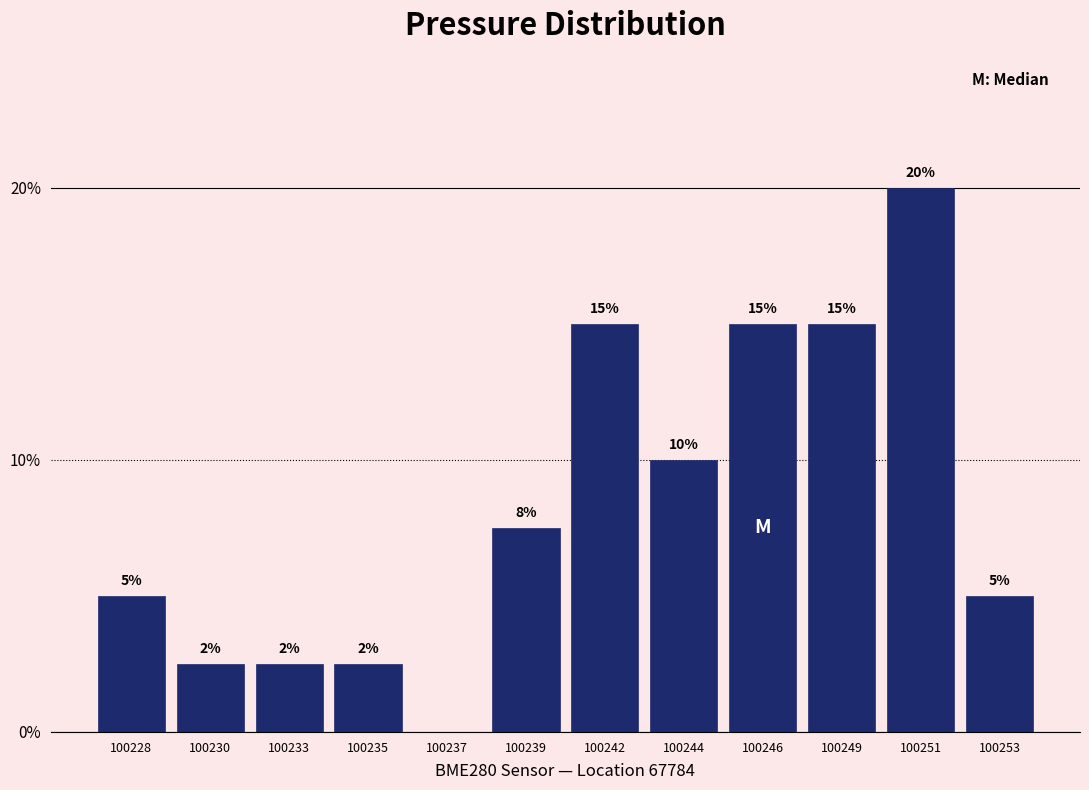

At which label does the data first exceed 7?

100239